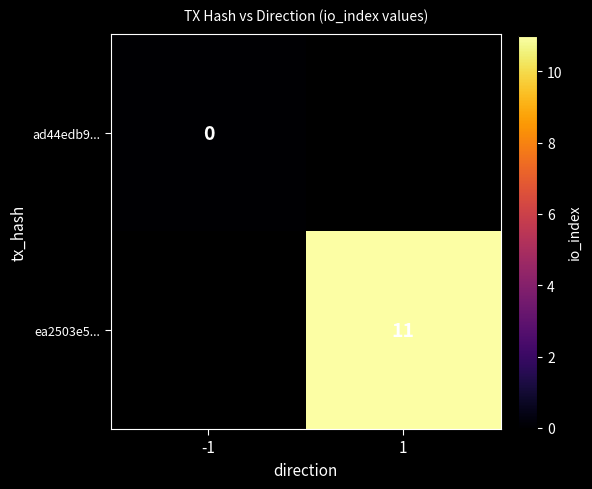

Is the value of ad44edb9... at -1 greater than the value of ea2503e5... at 1?

No